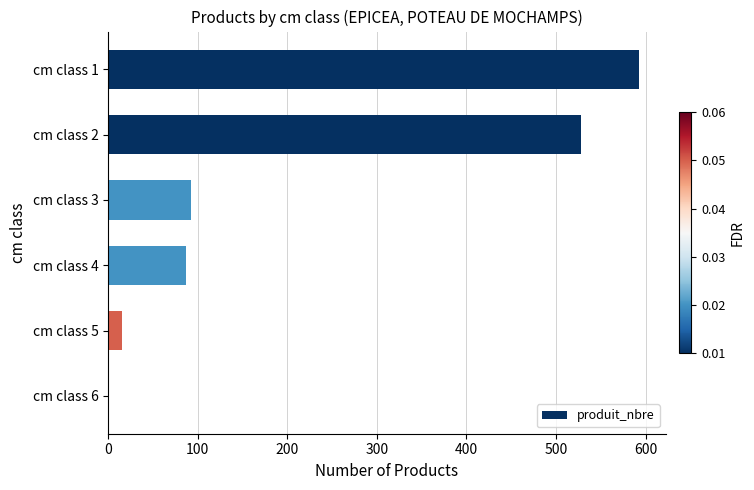

Where is the data nearest to the value 297?

cm class 3